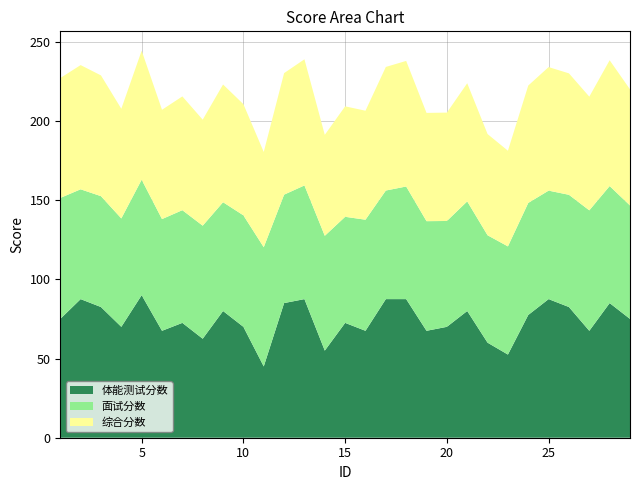

Reading left to right, list all the values displayed in this chart.

体能测试分数: 75.0	87.5	82.5	70.0	90.0	67.5	72.5	62.5	80.0	70.0	45.0	85.0	87.5	55.0	72.5	67.5	87.5	87.5	67.5	70.0	80.0	60.0	52.5	77.5	87.5	82.5	67.5	85.0	75.0
面试分数: 76.4	69.3	70.0	68.4	72.9	70.5	71.1	71.4	68.7	70.4	75.3	68.4	71.8	72.5	67.0	70.1	68.5	71.1	69.2	66.8	69.2	67.8	68.3	70.7	68.5	70.8	76.0	73.9	71.6
综合分数: 75.7	78.4	76.2	69.2	81.4	69.0	71.8	66.9	74.3	70.2	60.1	76.7	79.6	63.7	69.7	68.8	78.0	79.3	68.3	68.4	74.6	63.9	60.4	74.1	78.0	76.7	71.8	79.4	73.3